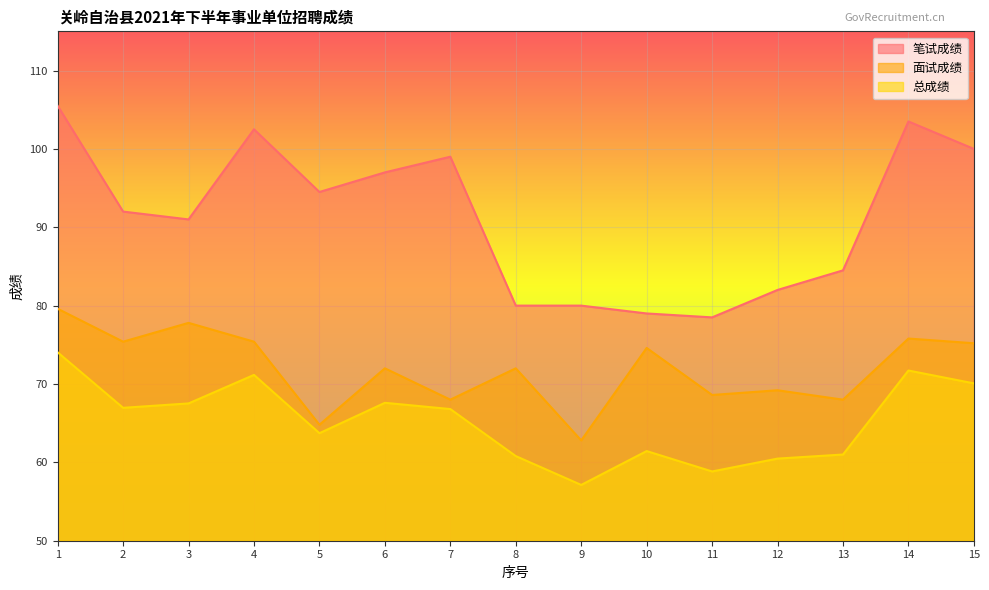

What is the value of the 面试成绩 point at the 3rd from the left?

77.8